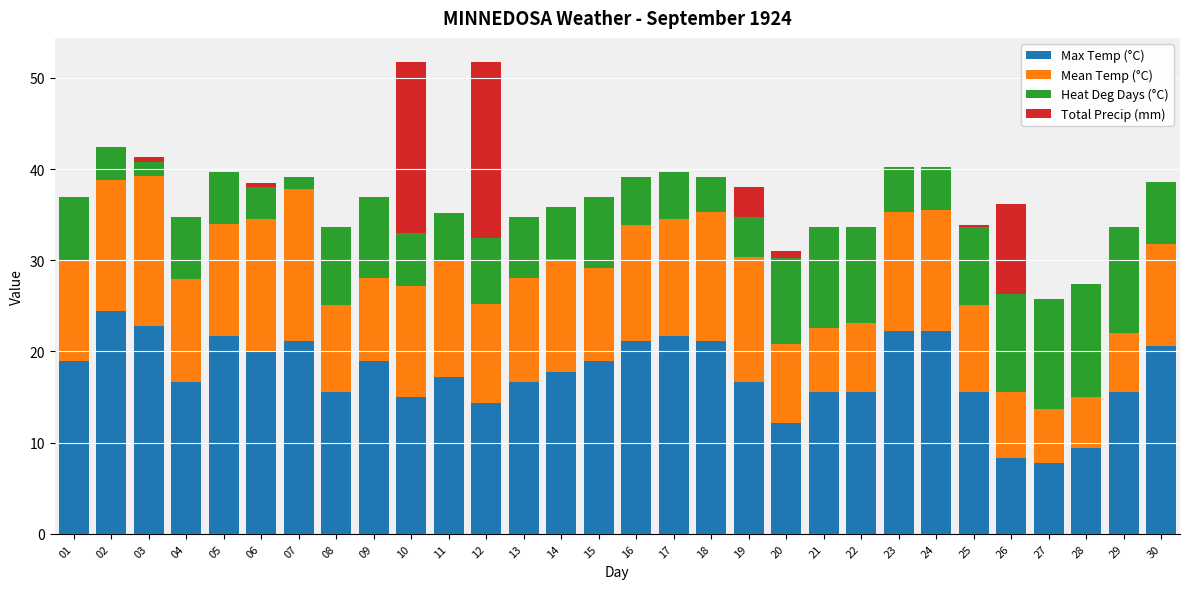

What is the total value across all series at 25?

33.9